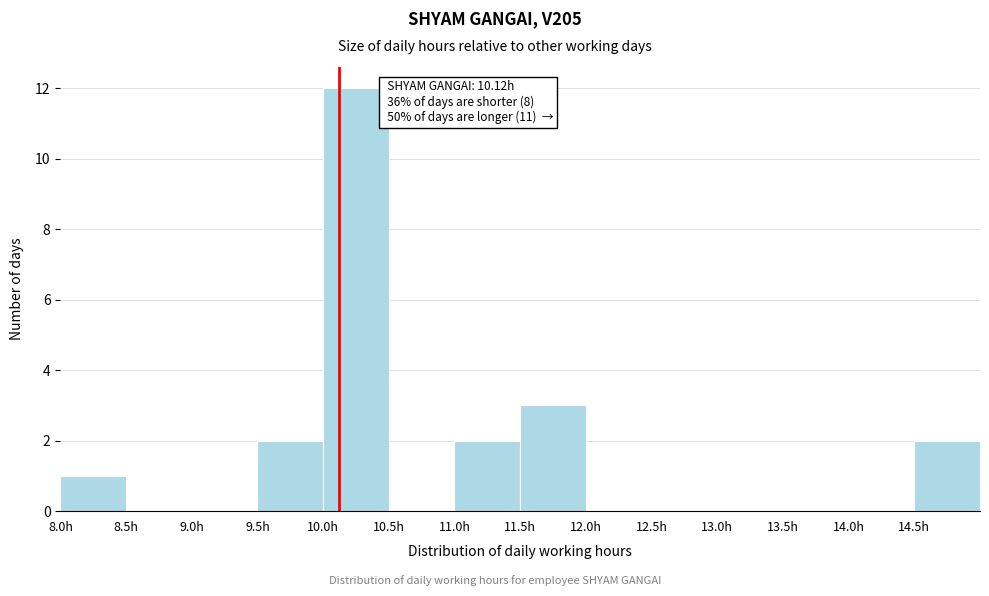

Over which range of the x-axis is the bar tallest?

10.0 to 10.5